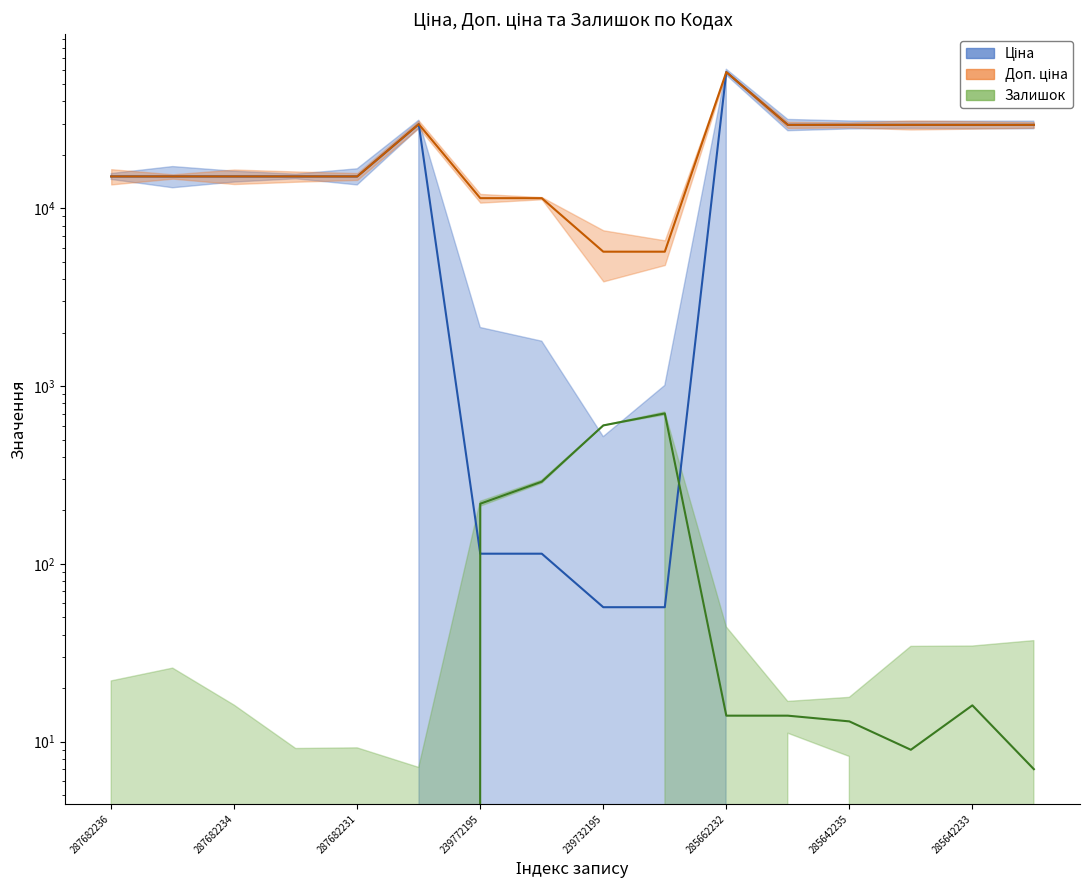

Between 287682234 and 285642235, which series saw the biggest shift?

Ціна